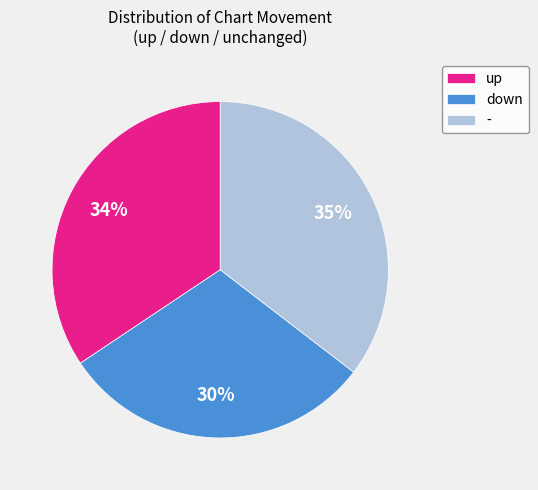

Is it true that down is 30% of the pie?

True